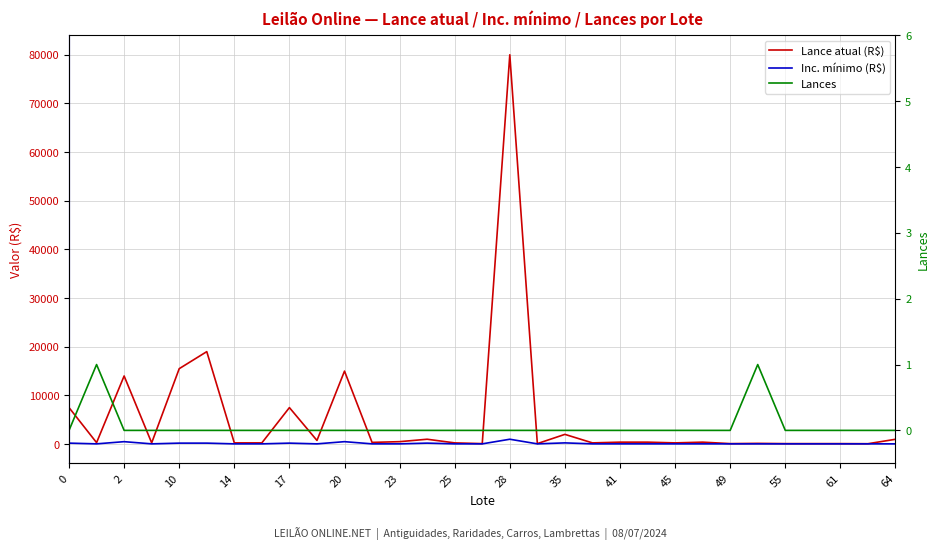

True or false: Inc. mínimo (R$) and Lance atual (R$) intersect in this chart.

False